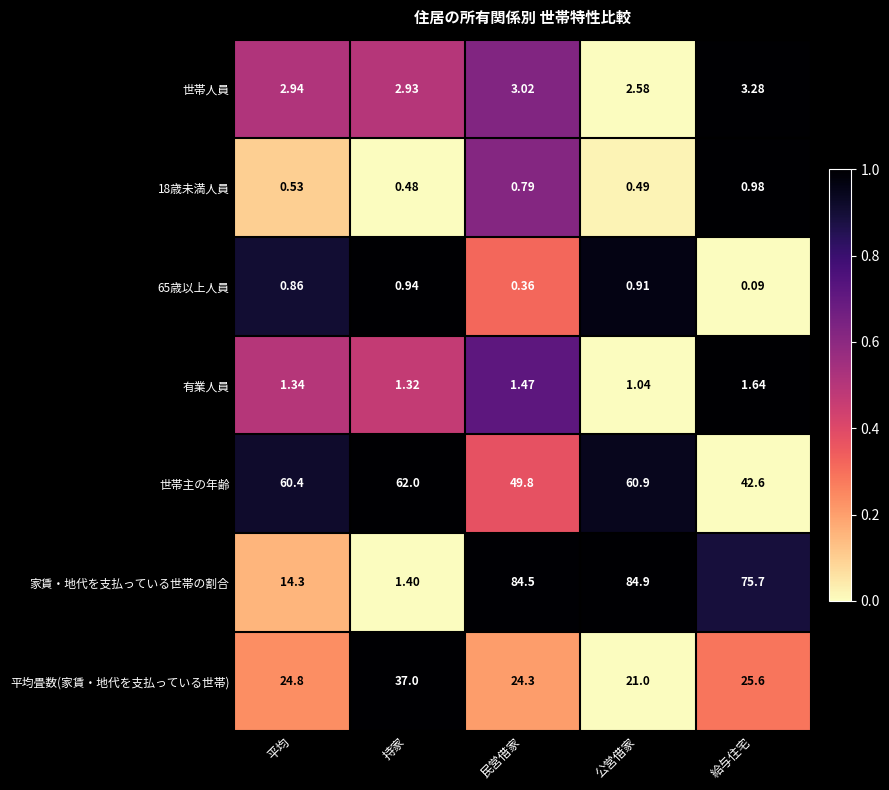

Is the value of 世帯人員 at 給与住宅 greater than the value of 18歳未満人員 at 民営借家?

Yes